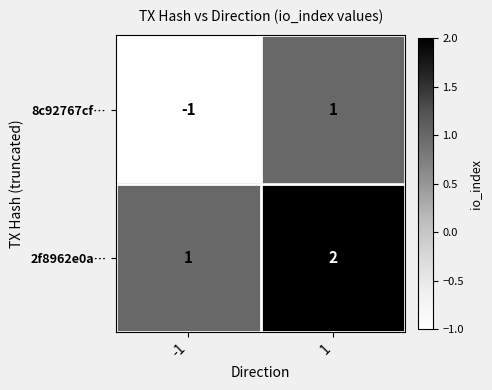

The value of 2f8962e0a… at 1 is 3. True or false?

False